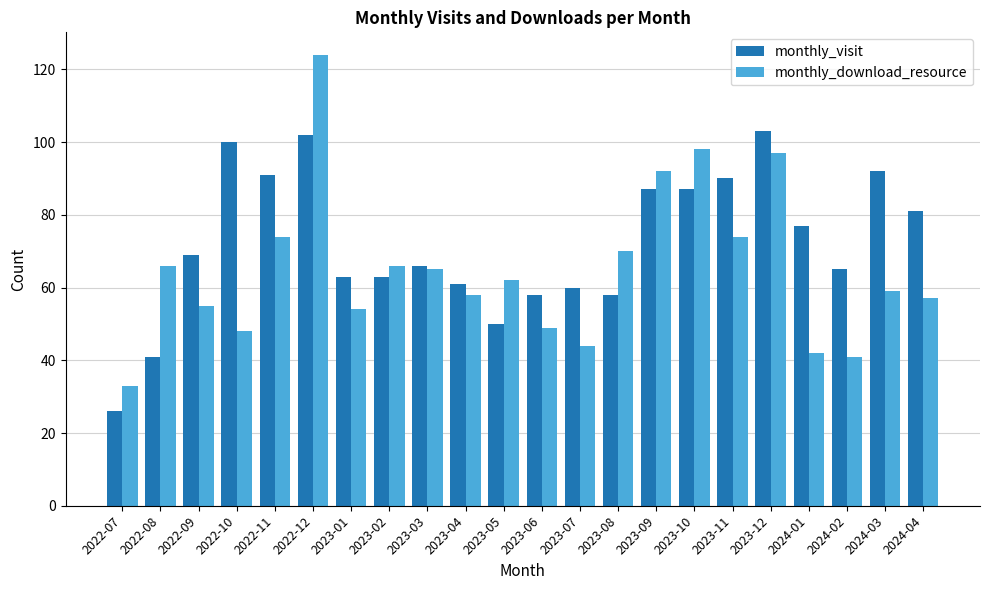

How many series are shown in this chart?

2